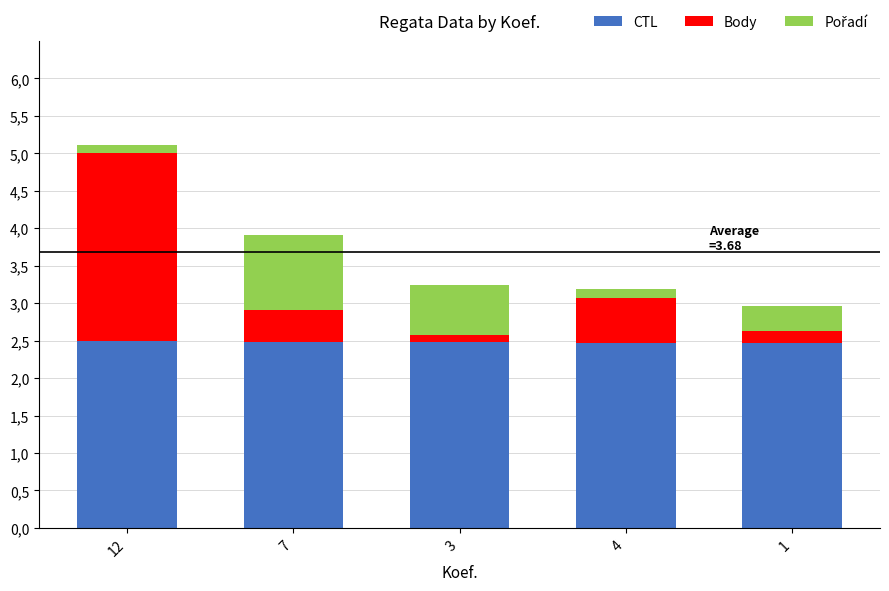

Are the bars horizontal?

No